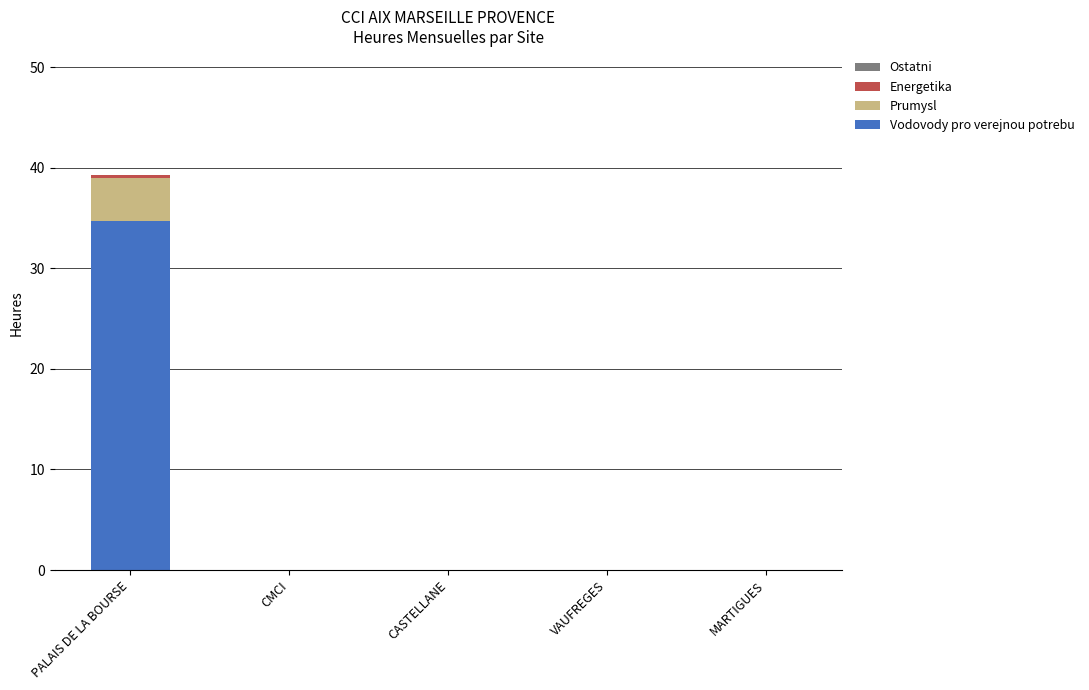

At which label does Vodovody pro verejnou potrebu reach its peak?

PALAIS DE LA BOURSE